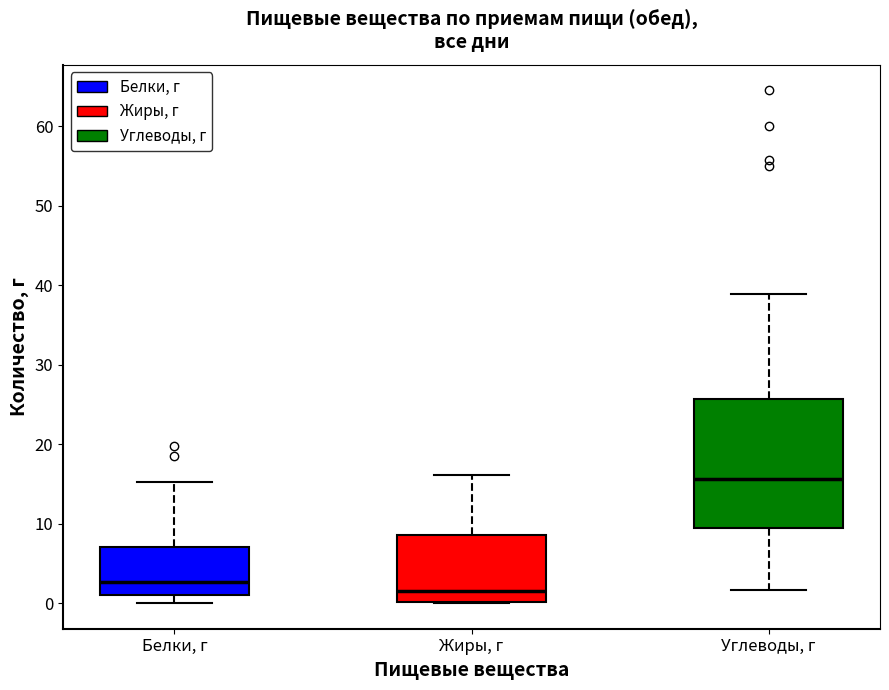

Where does the lower whisker of the box for Углеводы, г end on the y-axis? The values are not printed on the chart, so give them approximately, as read against the axis.

2